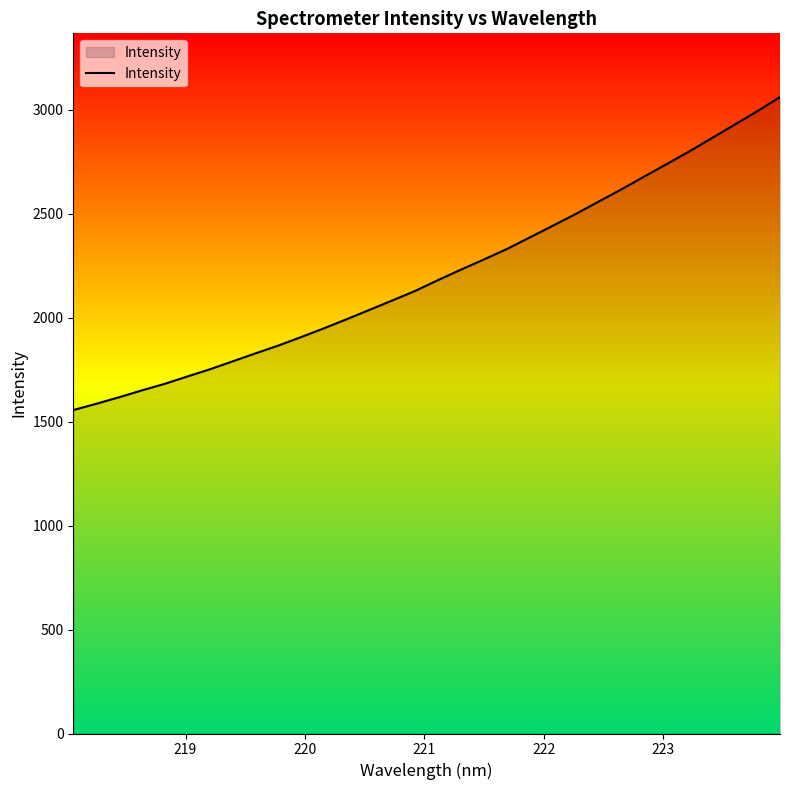

True or false: there are more than 2 points higher than both neighbors.

False